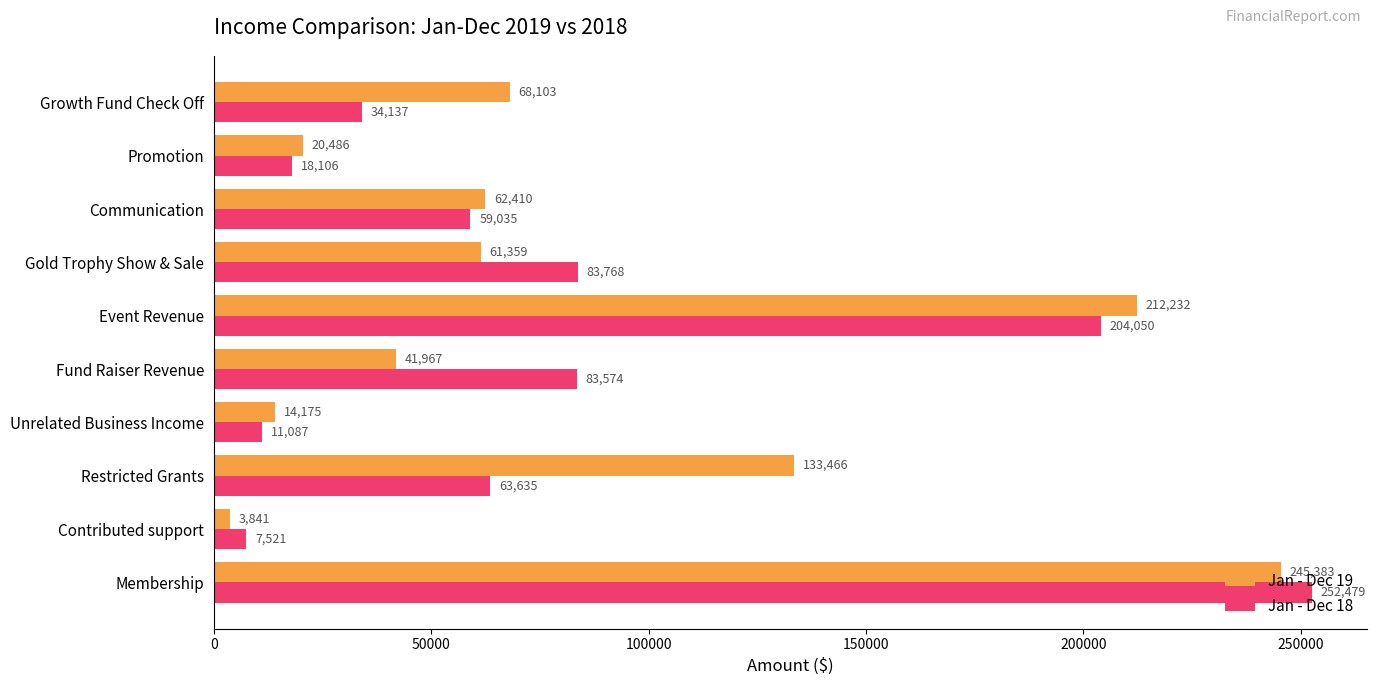

Which series has the largest total across all categories?

Jan - Dec 19